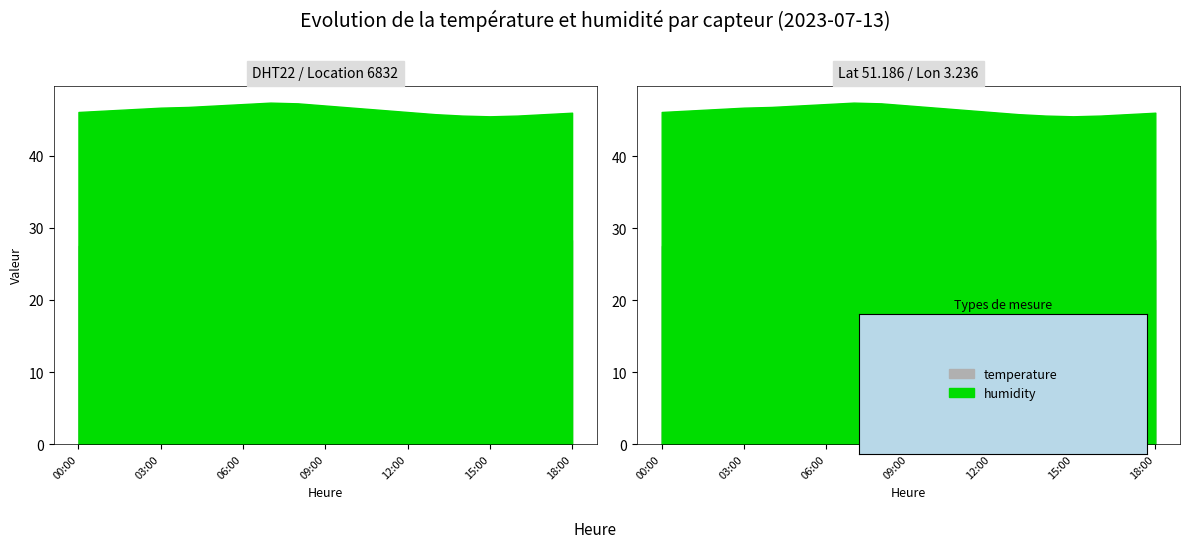

Rank the series by their maximum value, from lowest to highest.

temperature, humidity